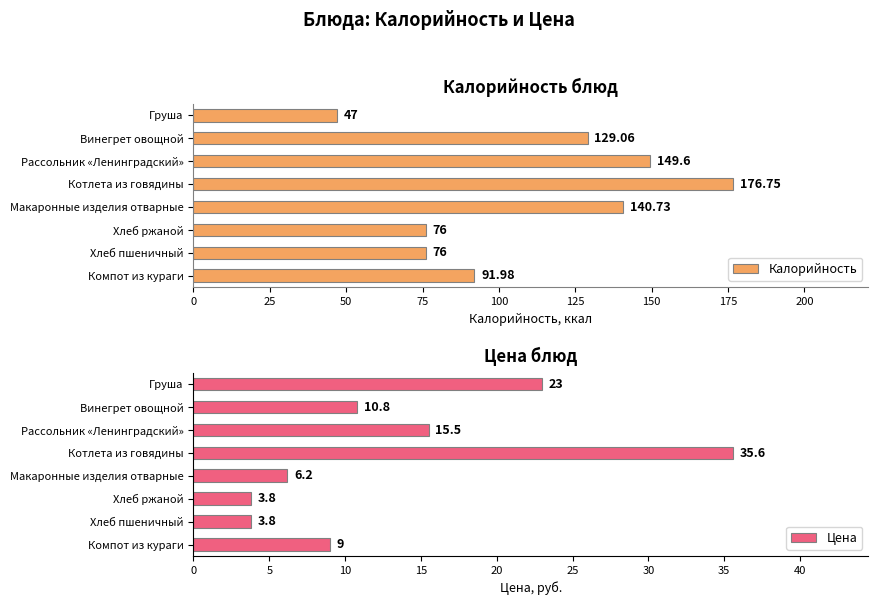

How many bars are there in each group?

2